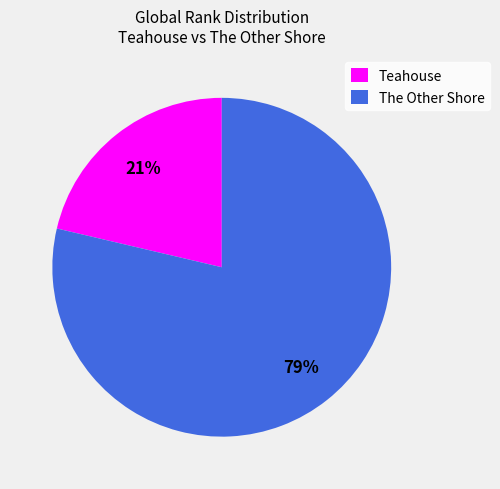

What is the ratio of the value at Teahouse to the value at The Other Shore?

0.3